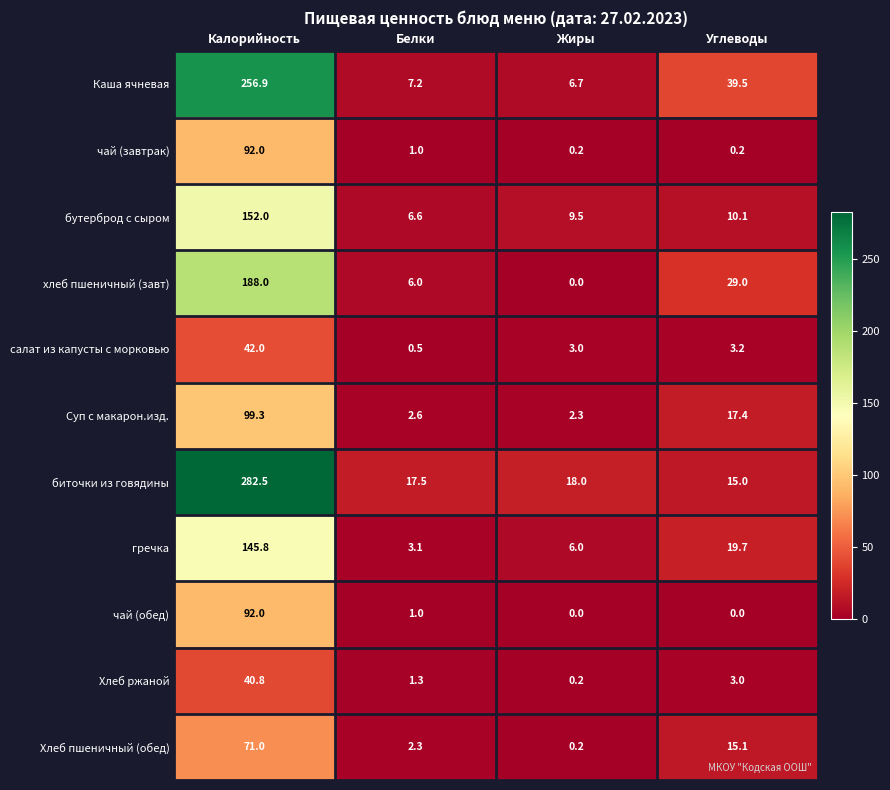

The value of бутерброд с сыром at Углеводы is 6.9. True or false?

False